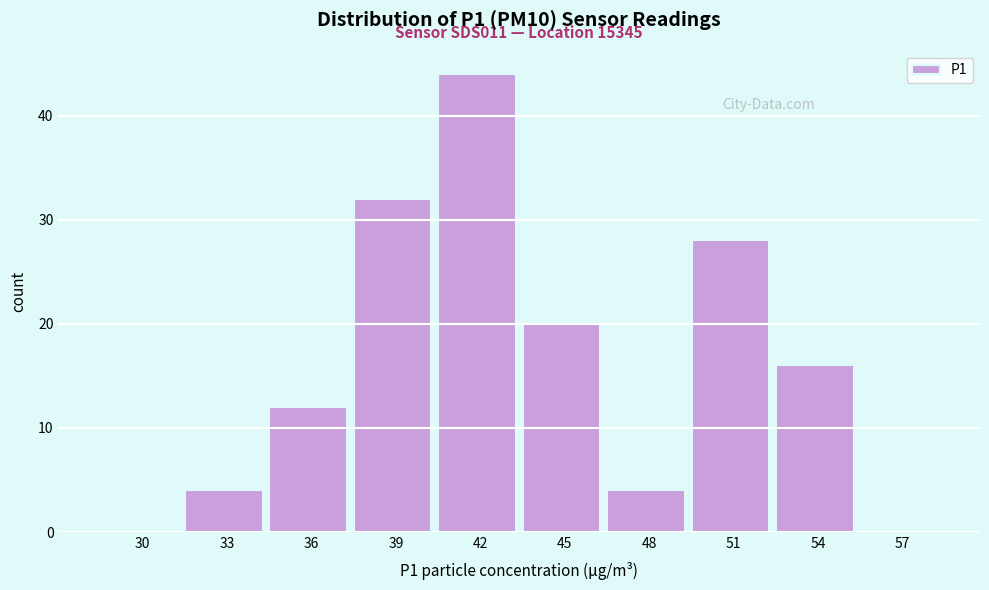

Reading right to left, what are all the values shown in this chart?

57=0	54=16	51=28	48=4	45=20	42=44	39=32	36=12	33=4	30=0